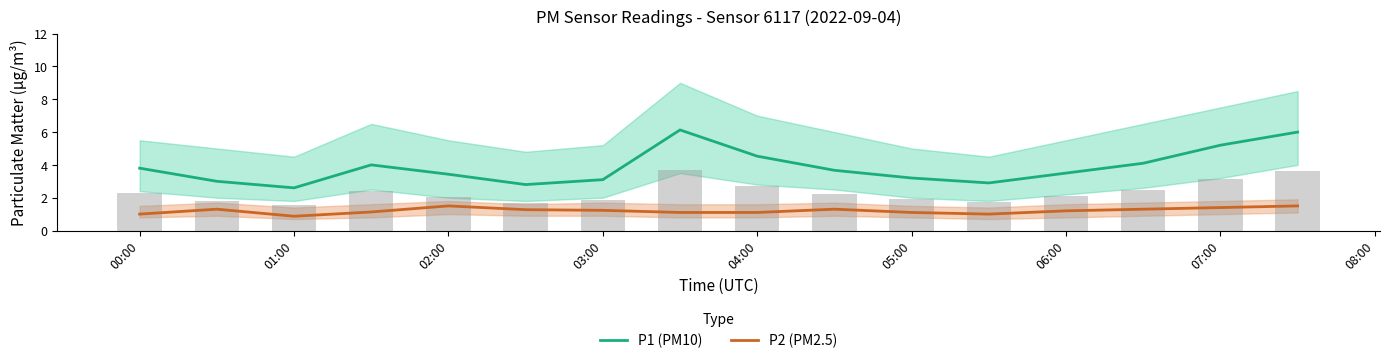

What is the value of the P1 (PM10) bar at the 11th from the left?

3.2